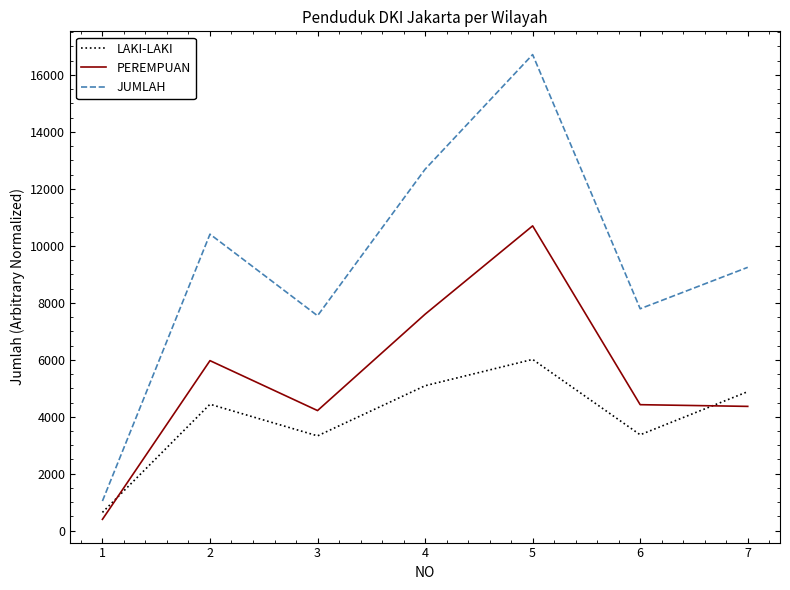

What value does the JUMLAH series have at 4, to the nearest 50?

12700